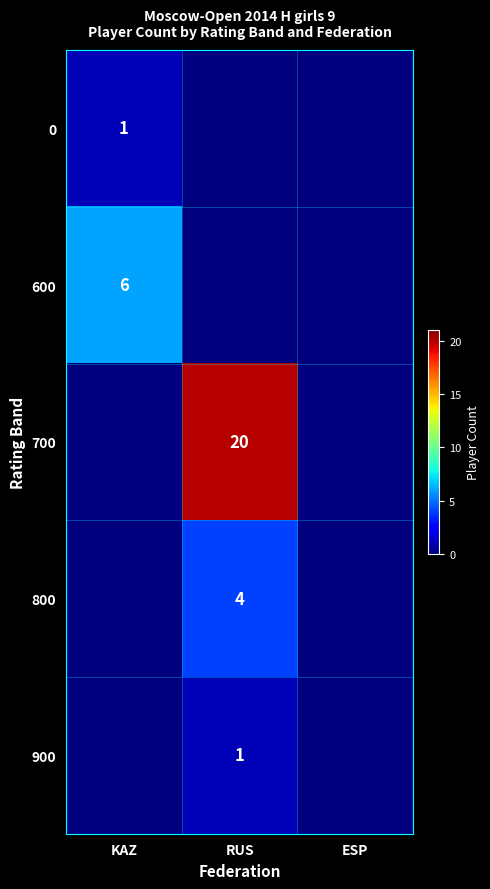

At which label is 800 closest to 2?

KAZ